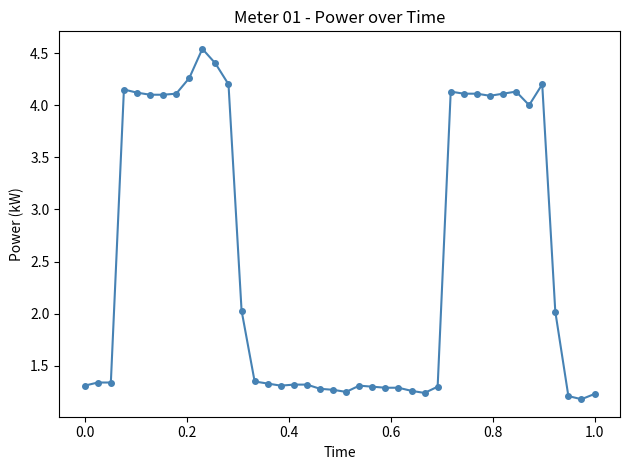

True or false: the data has more than 2 interior local peaks.

True